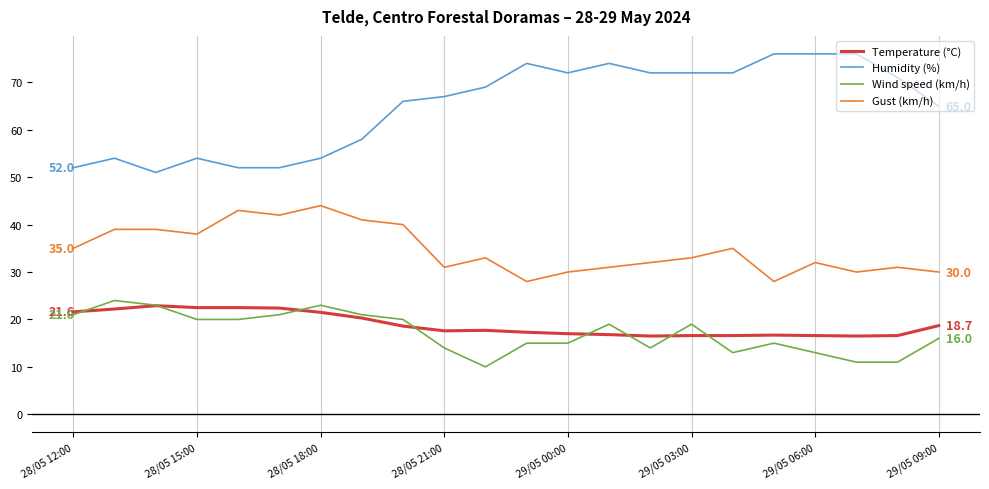

What is the greatest value displayed?

76.0